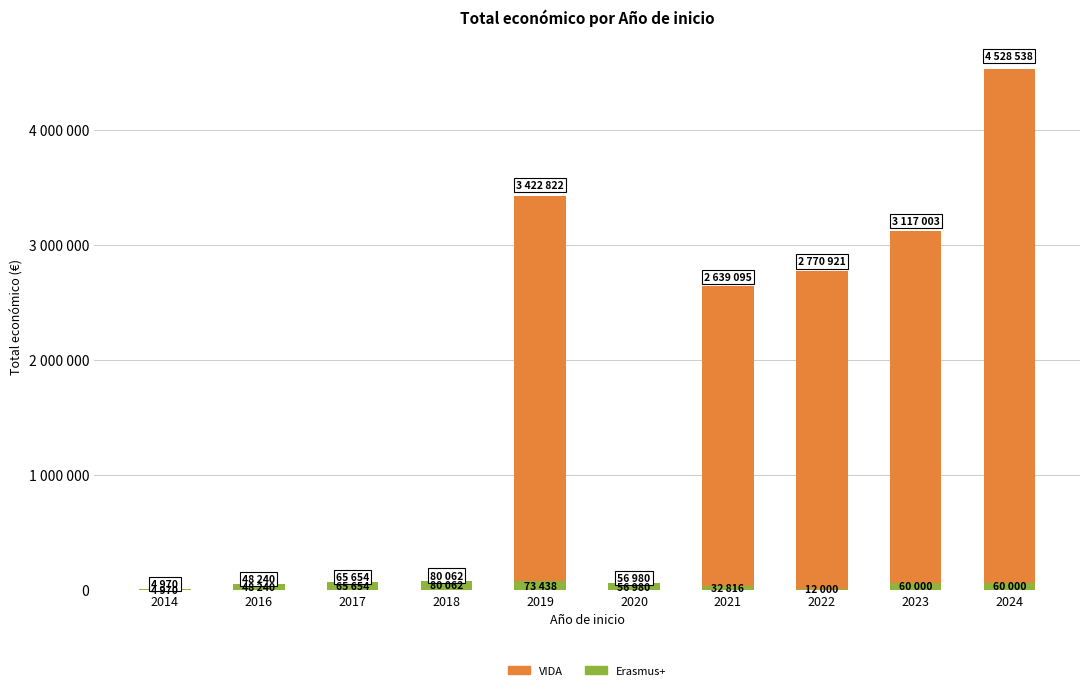

At how many categories does at least one series exceed 4040576?

1